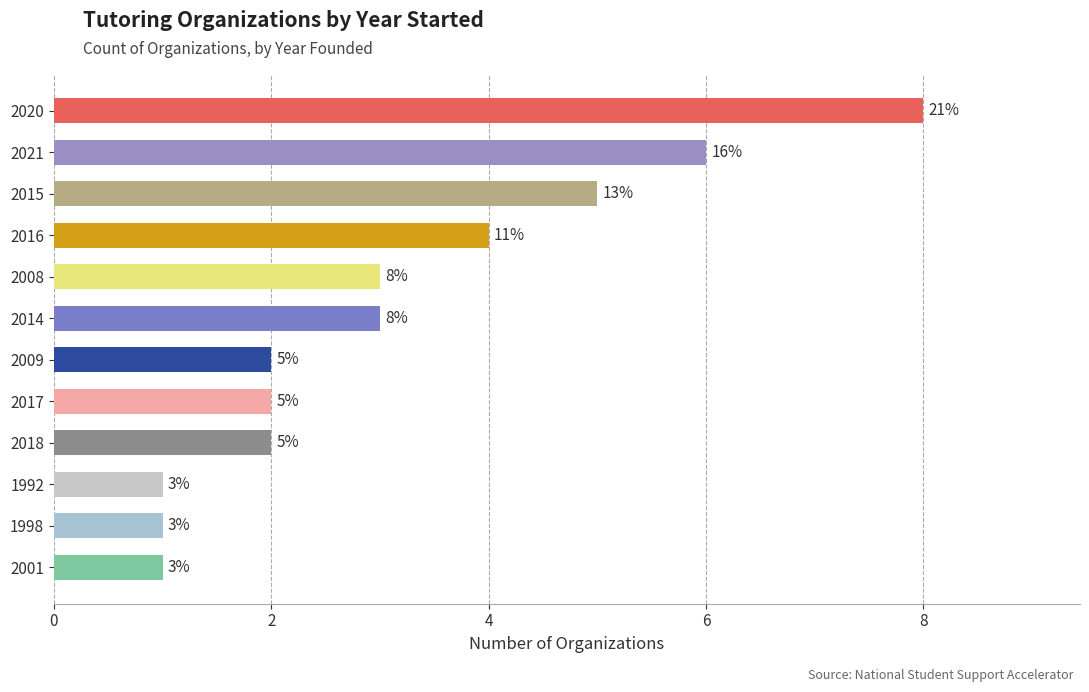

What is the minimum value shown in the chart?

1